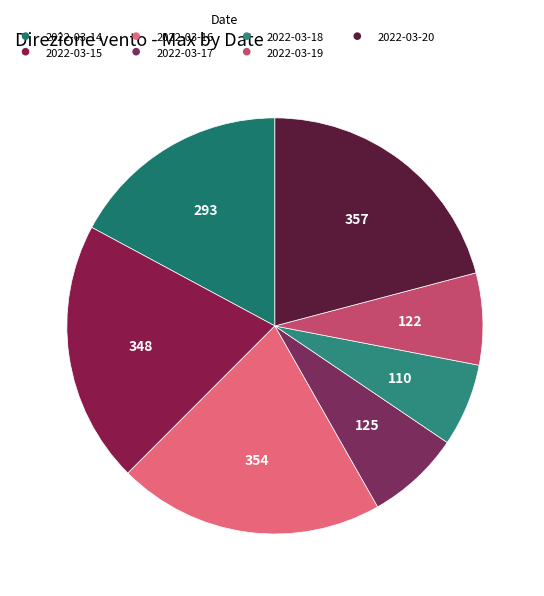

How many segments does this pie chart have?

7